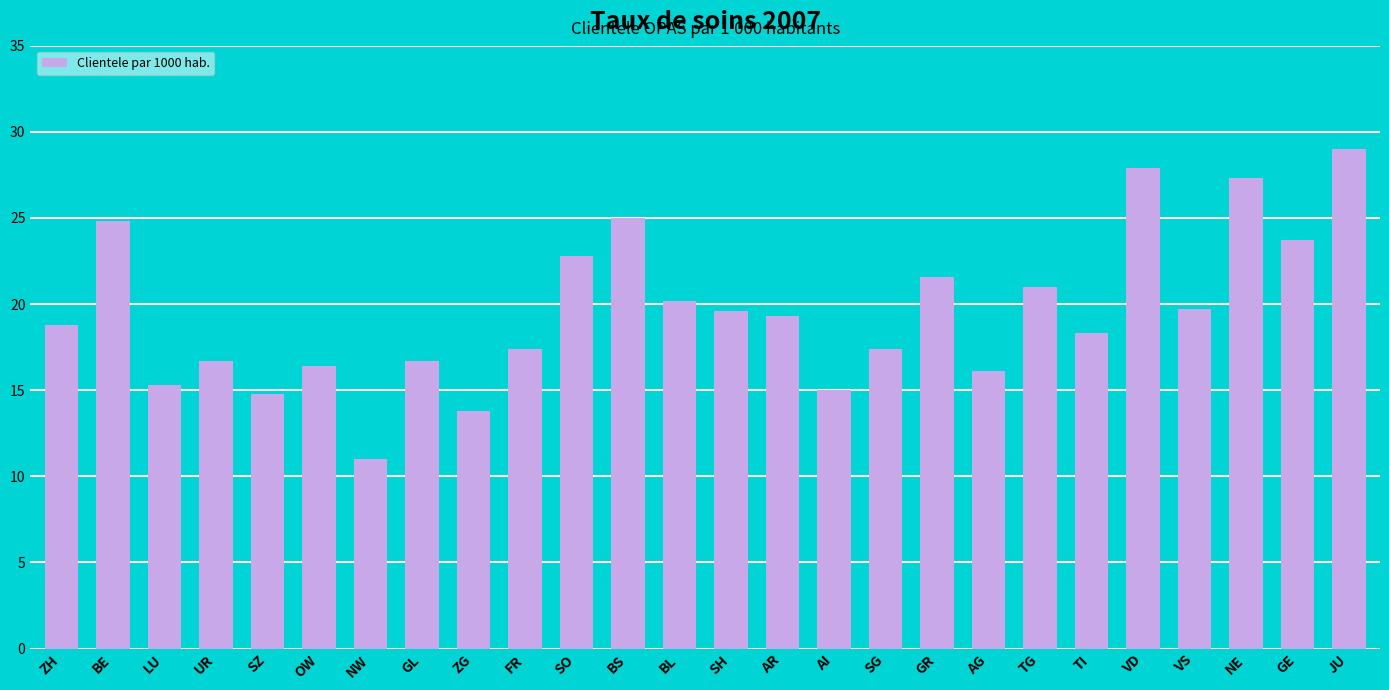

Read the value at LU.

15.3